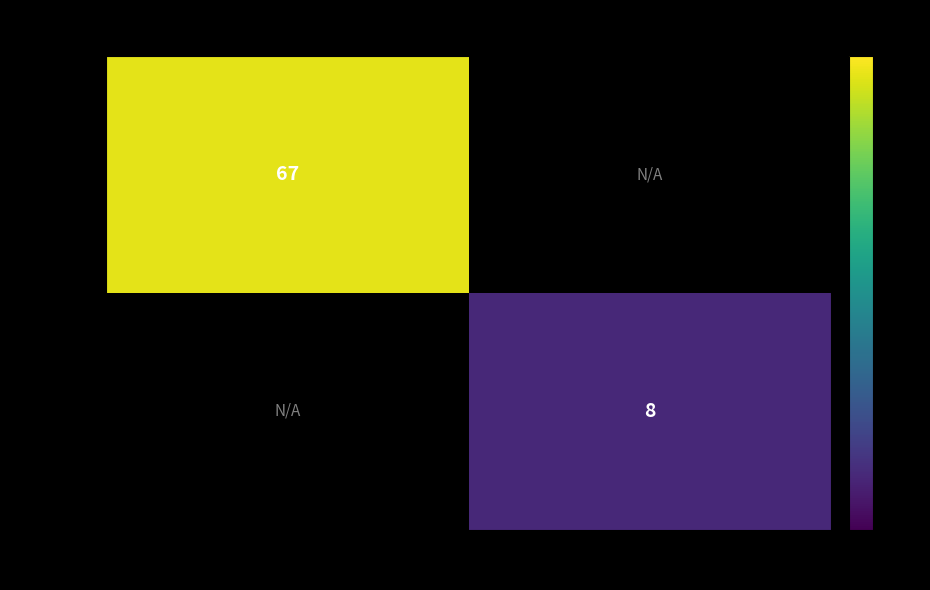

The 2205c00… series shows 114 at -1. True or false?

False